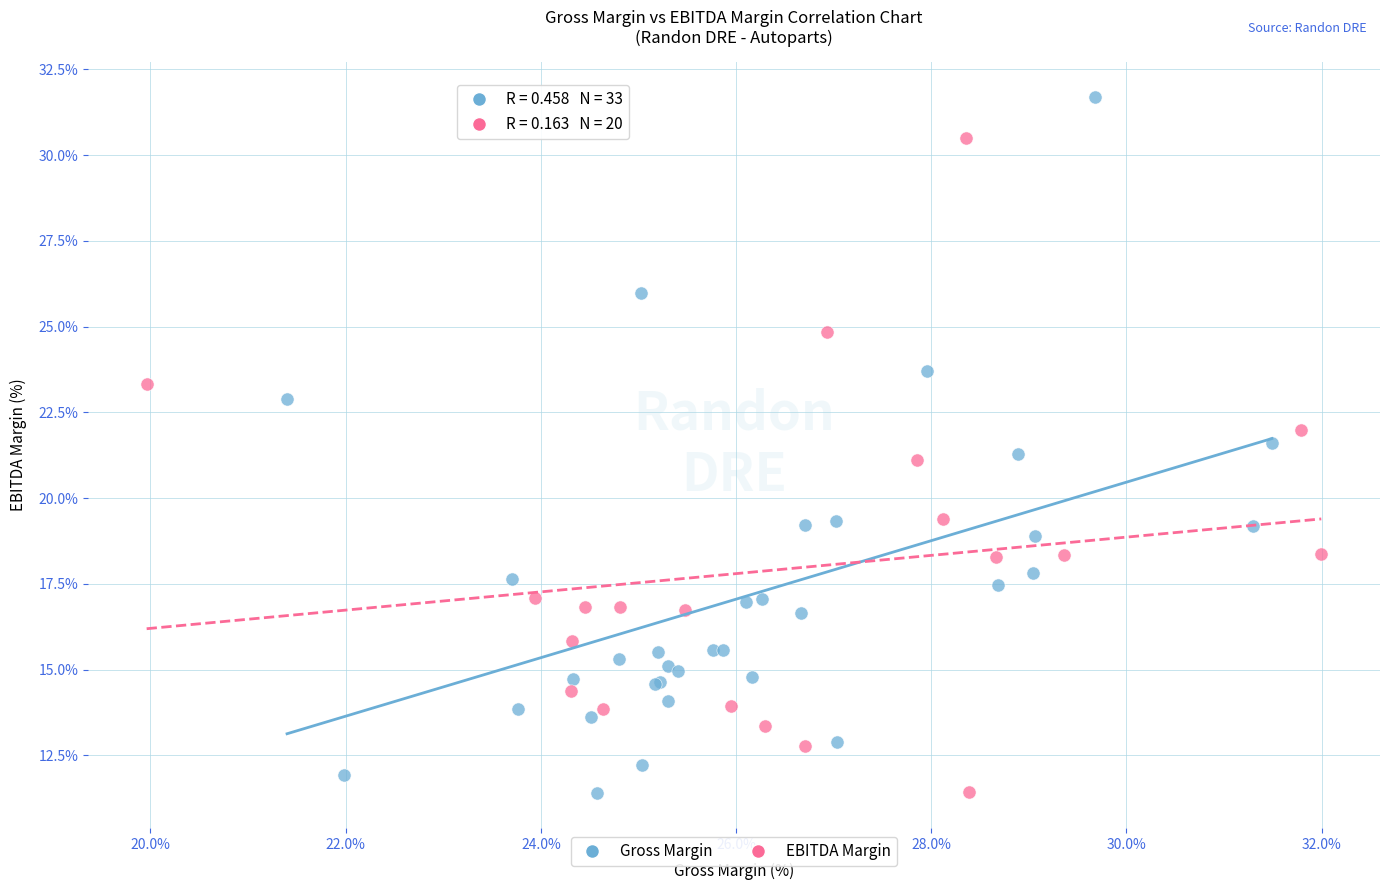

Which series has the largest Y range (max minus min)?

Gross Margin